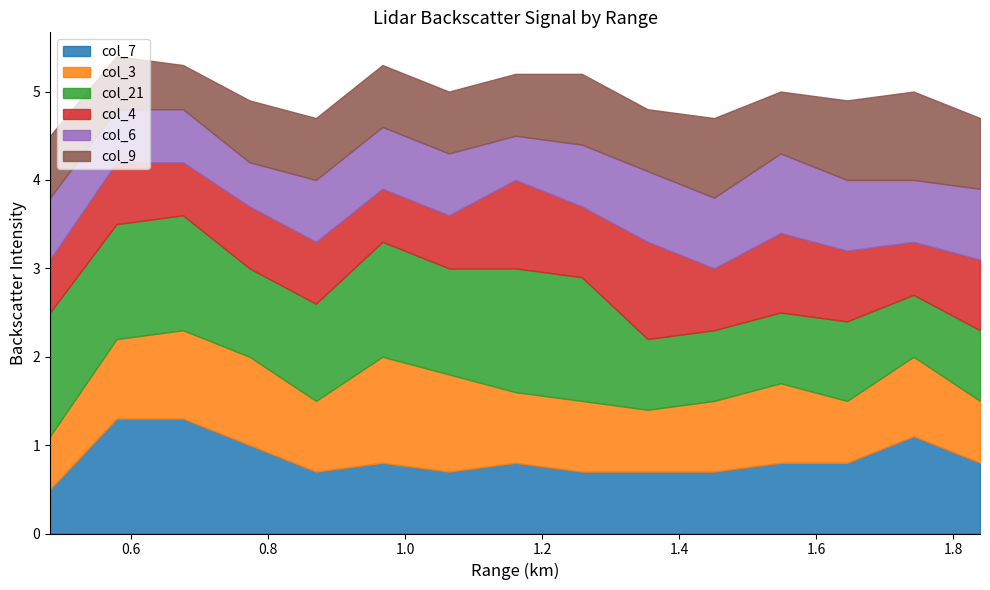

True or false: col_9 has a value of 0.7 at 6.

True